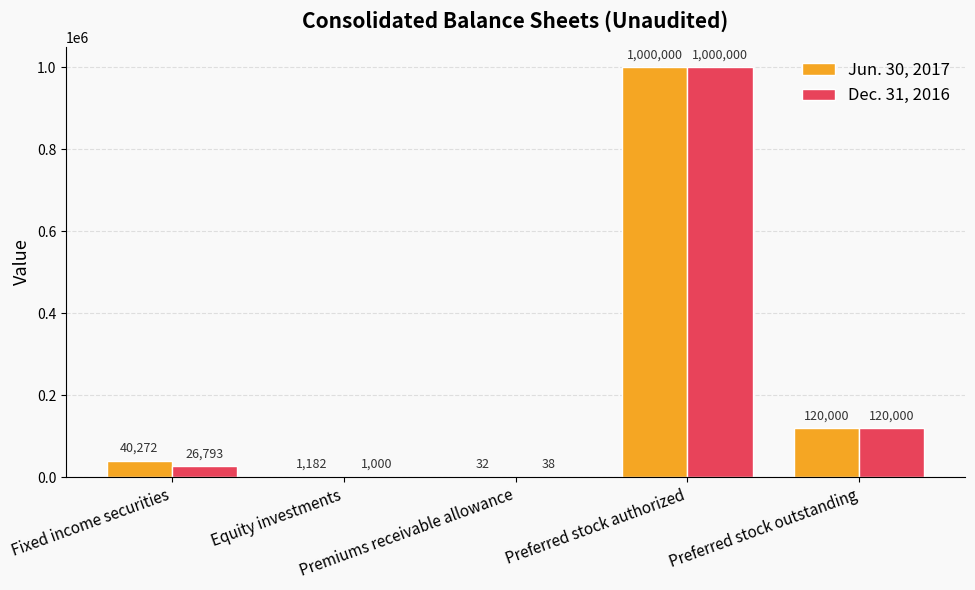

What is the maximum value shown in the chart?

1000000